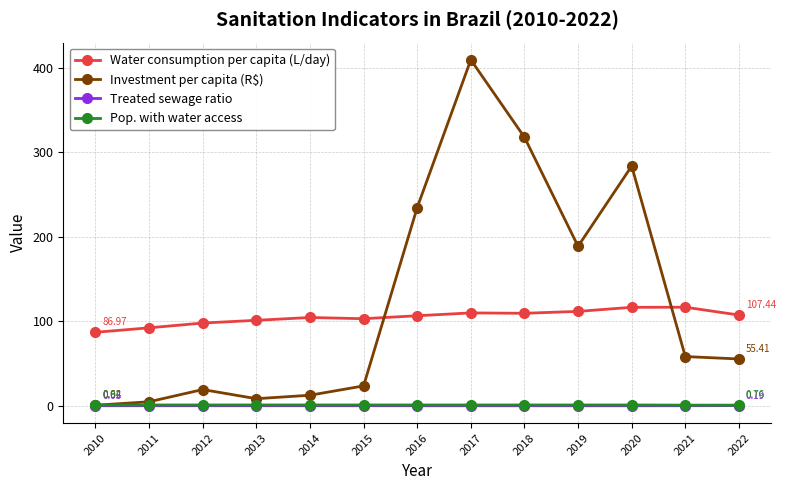

How many intersections are there between Investment per capita (R$) and Pop. with water access?

1